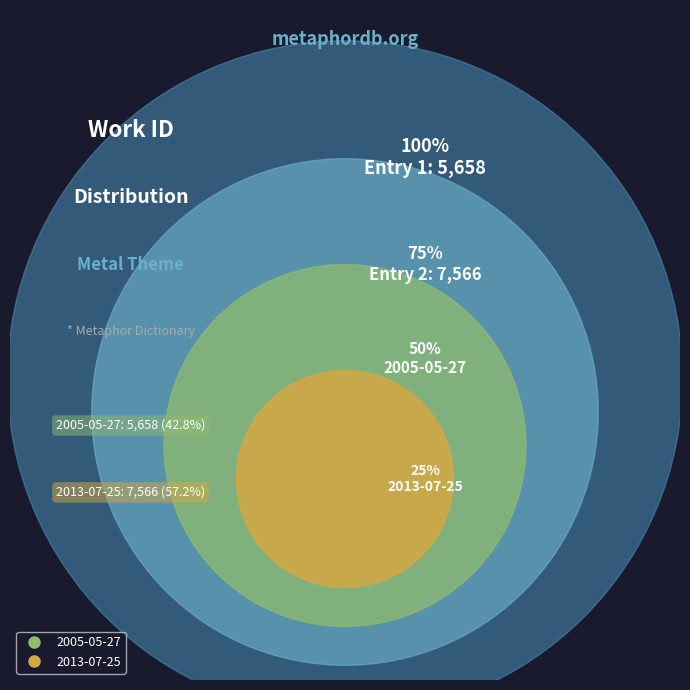

What percentage is NOT represented by 2005-05-27?

57.2%